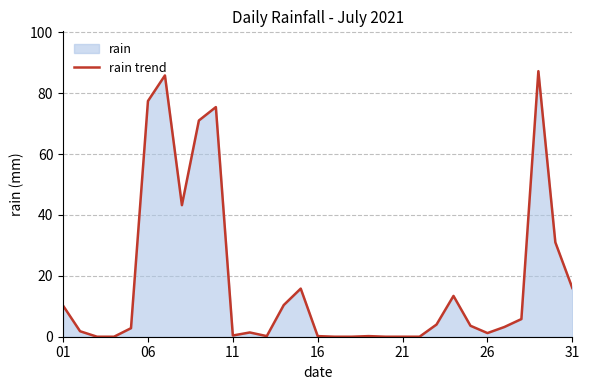

Is it true that the value at 11 is 0.7?

False